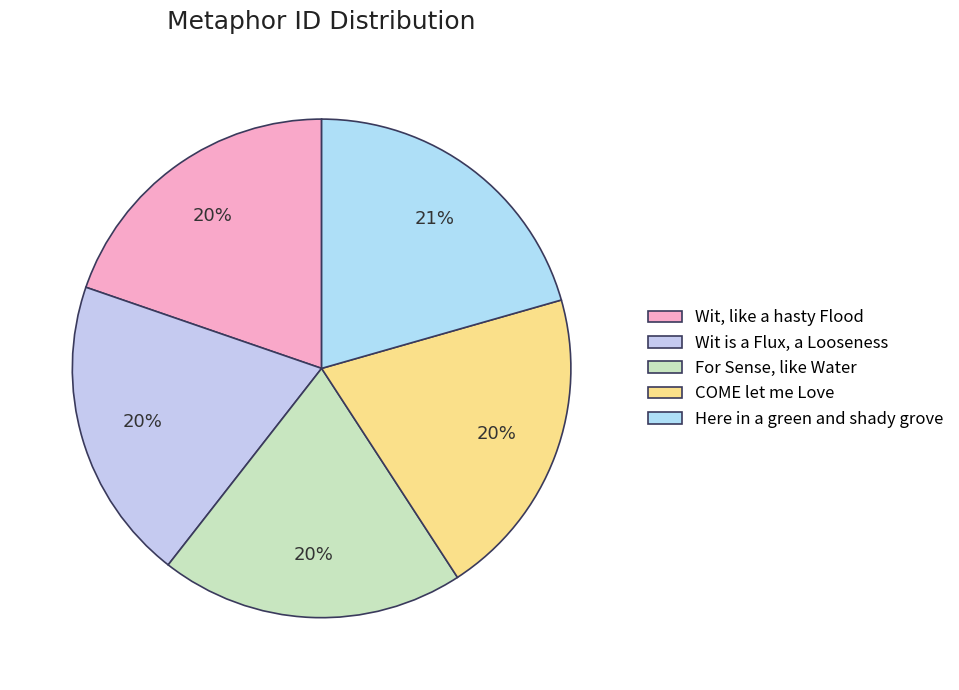

Is it true that Wit is a Flux, a Looseness is 30% of the pie?

False